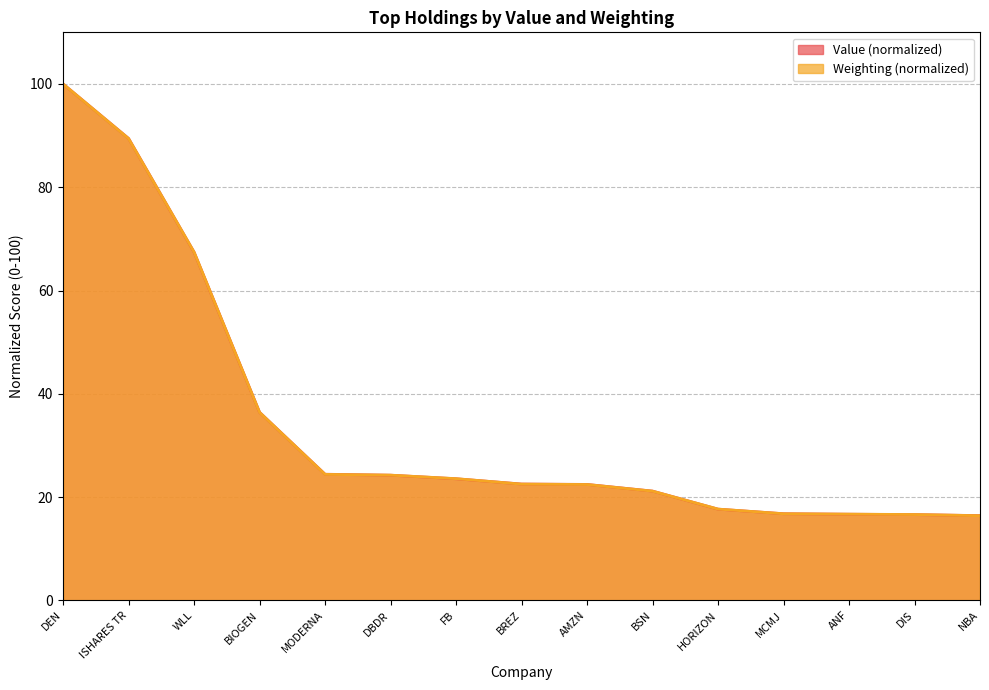

Rank the categories by Weighting value from highest to lowest.

DEN, ISHARES TR, WLL, BIOGEN, MODERNA, DBDR, FB, BREZ, AMZN, BSN, HORIZON, MCMJ, ANF, DIS, NBA